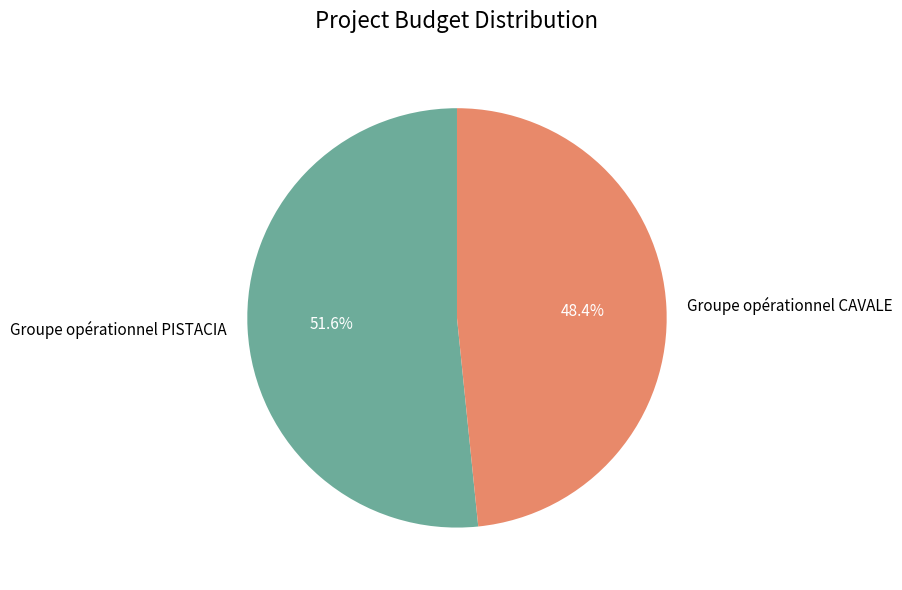

Which has a higher value, Groupe opérationnel PISTACIA or Groupe opérationnel CAVALE?

Groupe opérationnel PISTACIA